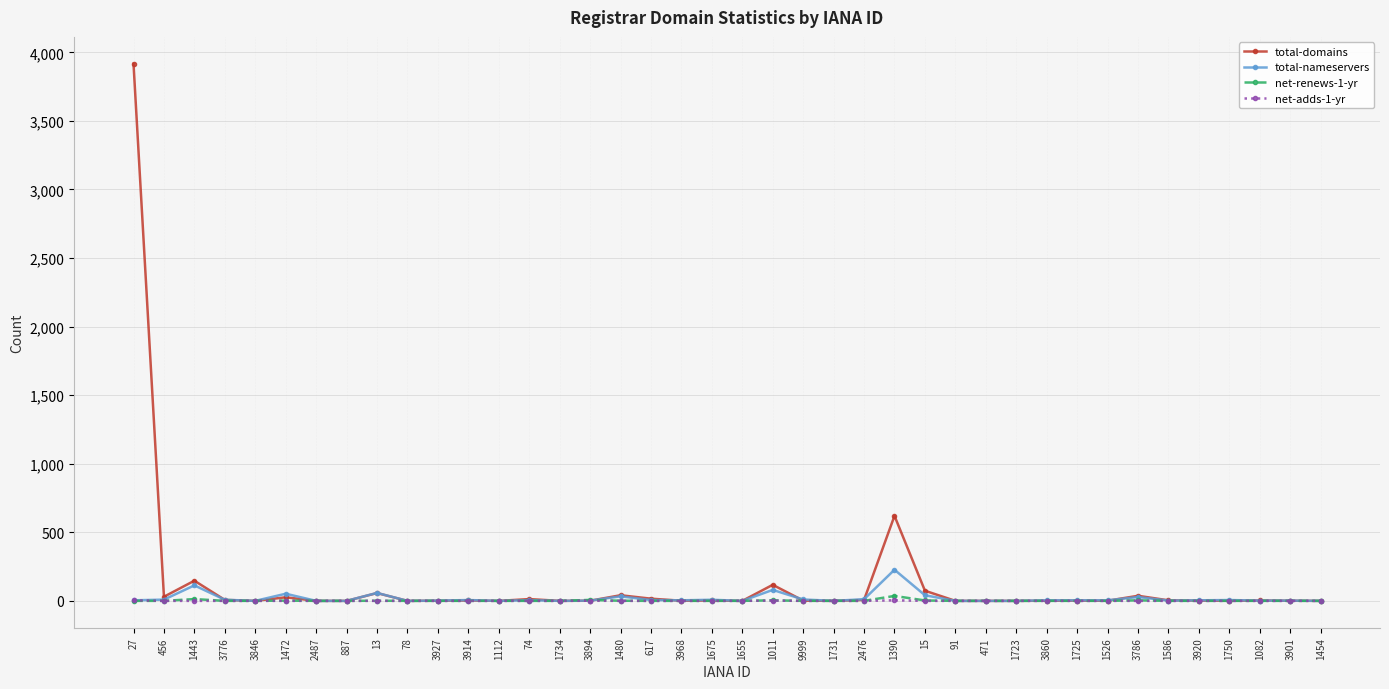

How many data points does each series have?

40